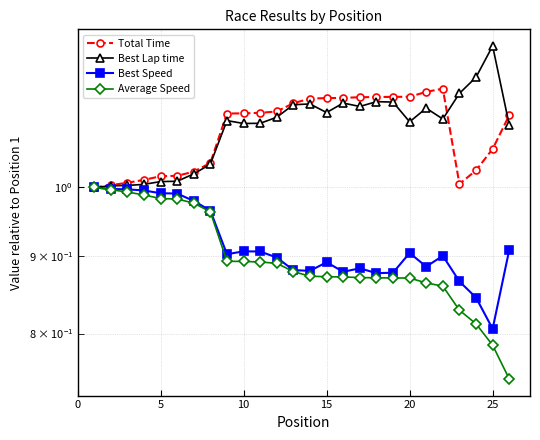

How many lines are shown in the chart?

4